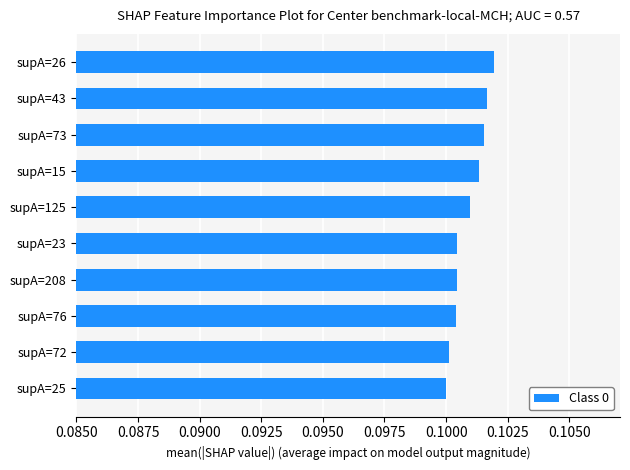

True or false: the data shows 0.1 at supA=72.

True